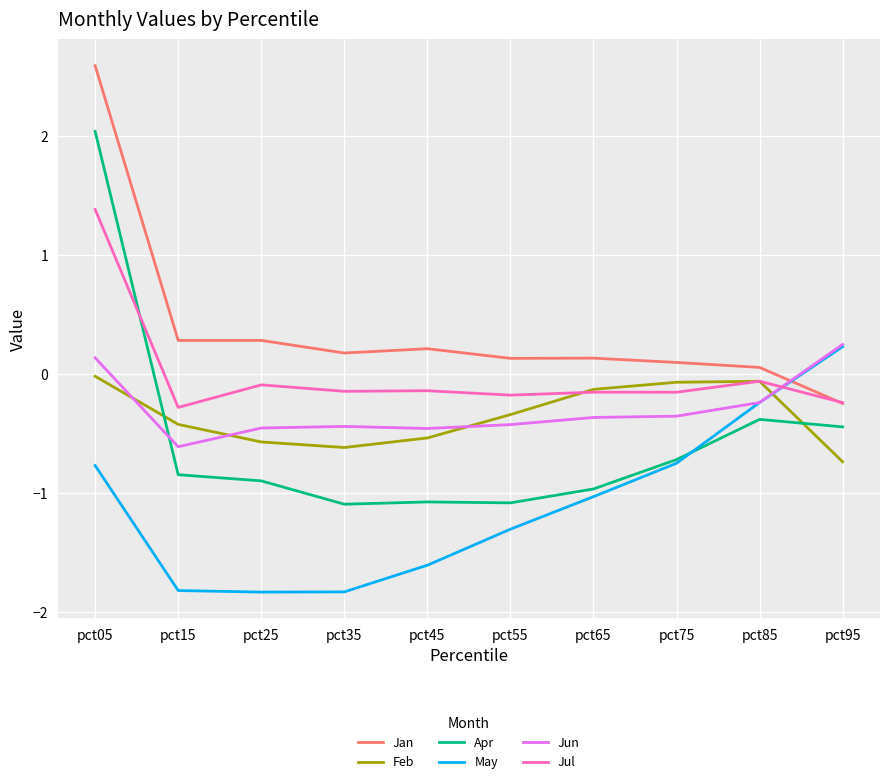

What value does the May series have at pct45?

-1.6